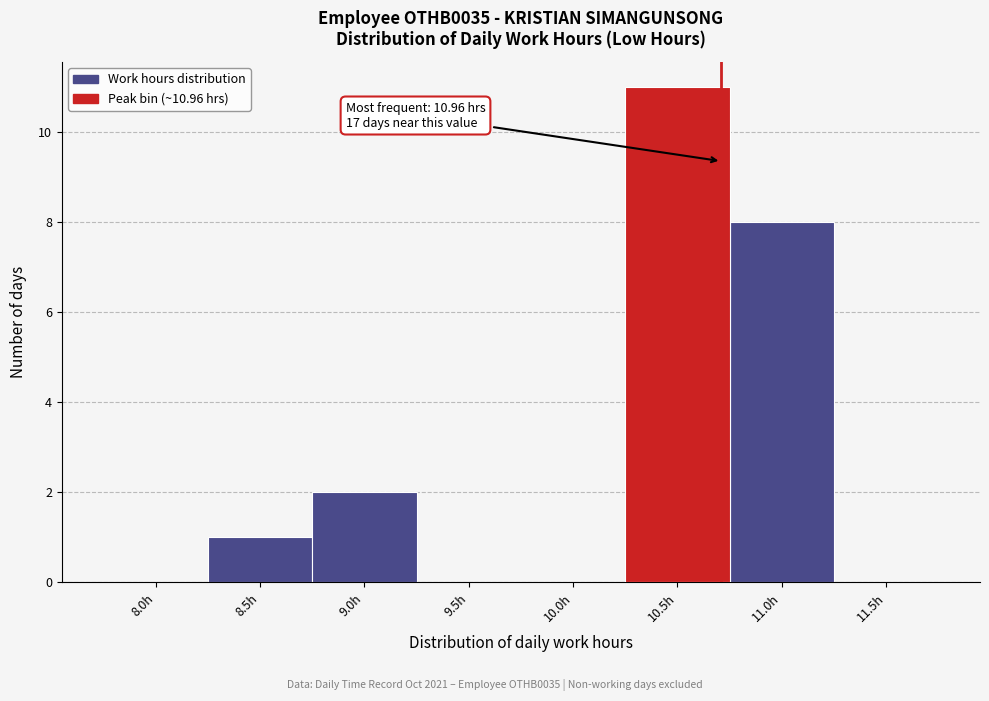

Reading left to right, extract all data points from this chart.

8.0h=0	8.5h=1	9.0h=2	9.5h=0	10.0h=0	10.5h=11	11.0h=8	11.5h=0